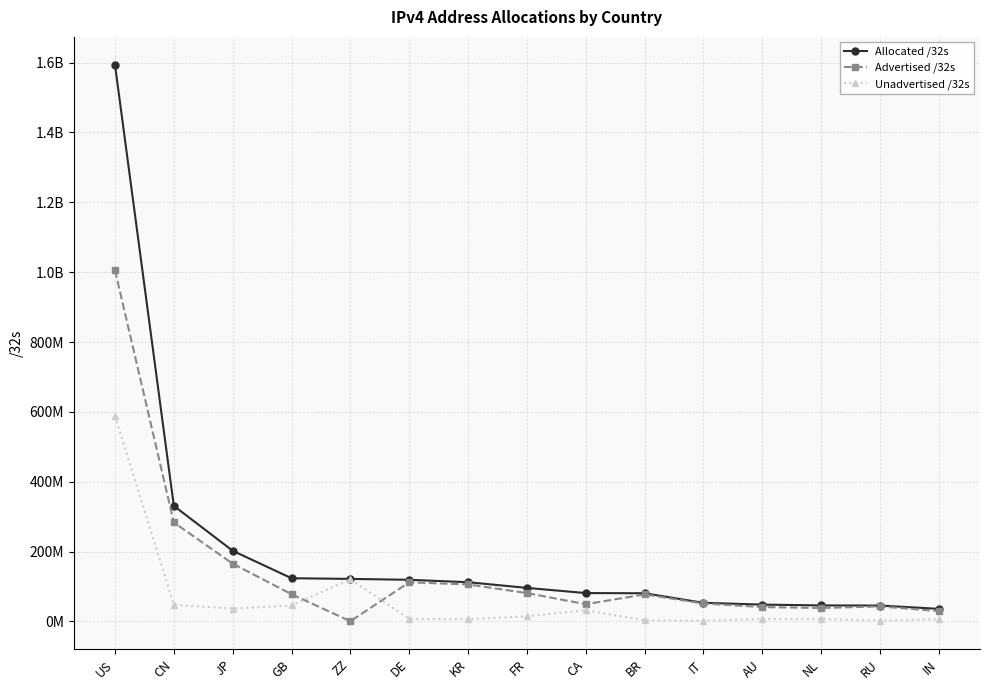

At how many categories does at least one series exceed 705851351?

1